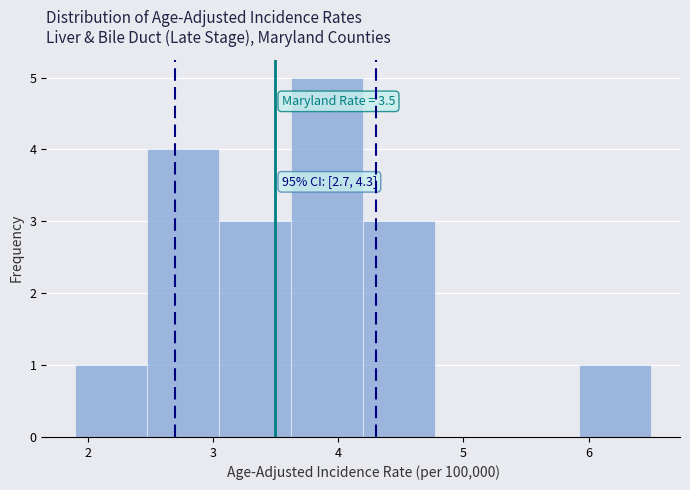

Which range on the x-axis has the tallest bar?

3.6 to 4.2